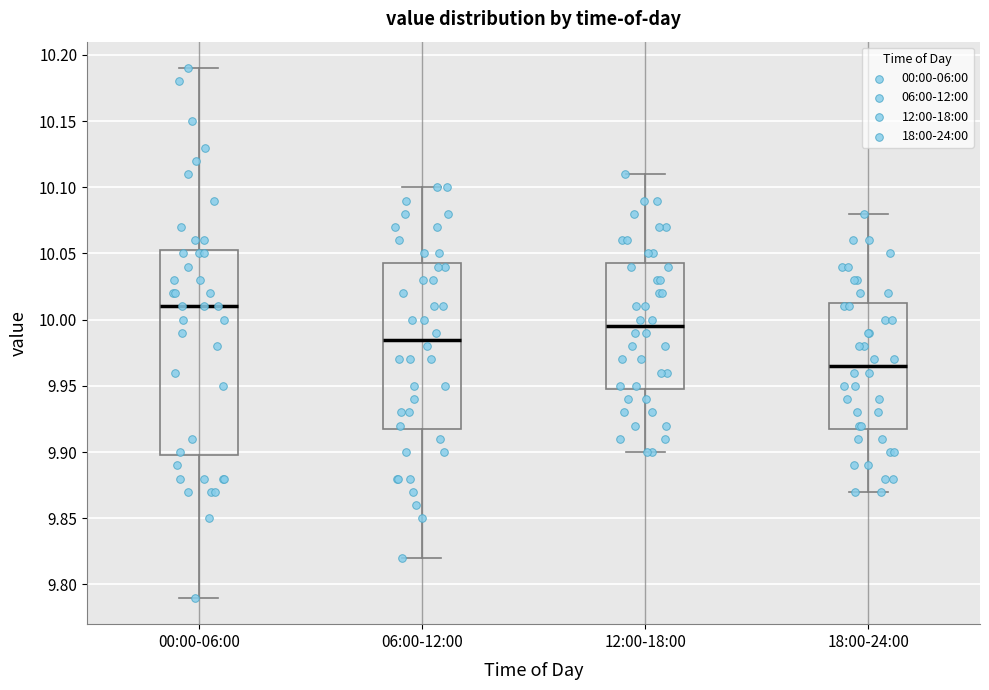

Where does the median line of the box for 18:00-24:00 sit on the y-axis? The values are not printed on the chart, so give them approximately, as read against the axis.

9.965